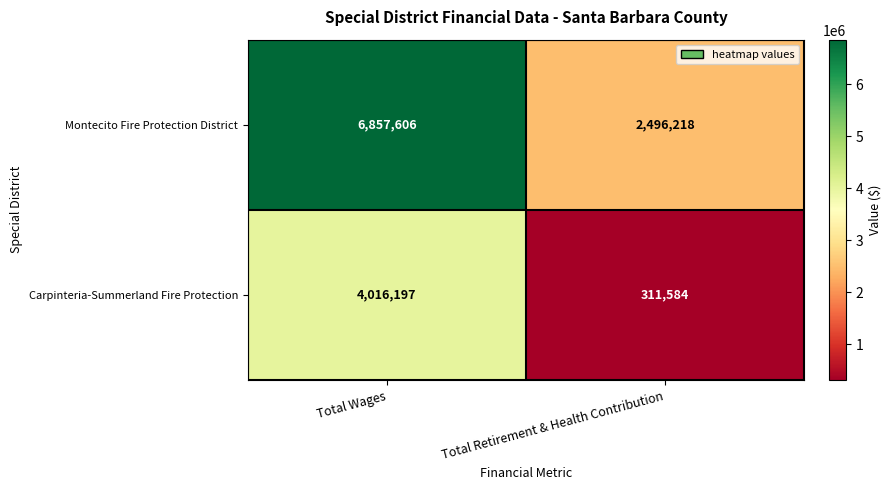

Reading left to right, extract all data points from this chart.

Montecito Fire Protection District: 6857606	2496218
Carpinteria-Summerland Fire Protection: 4016197	311584